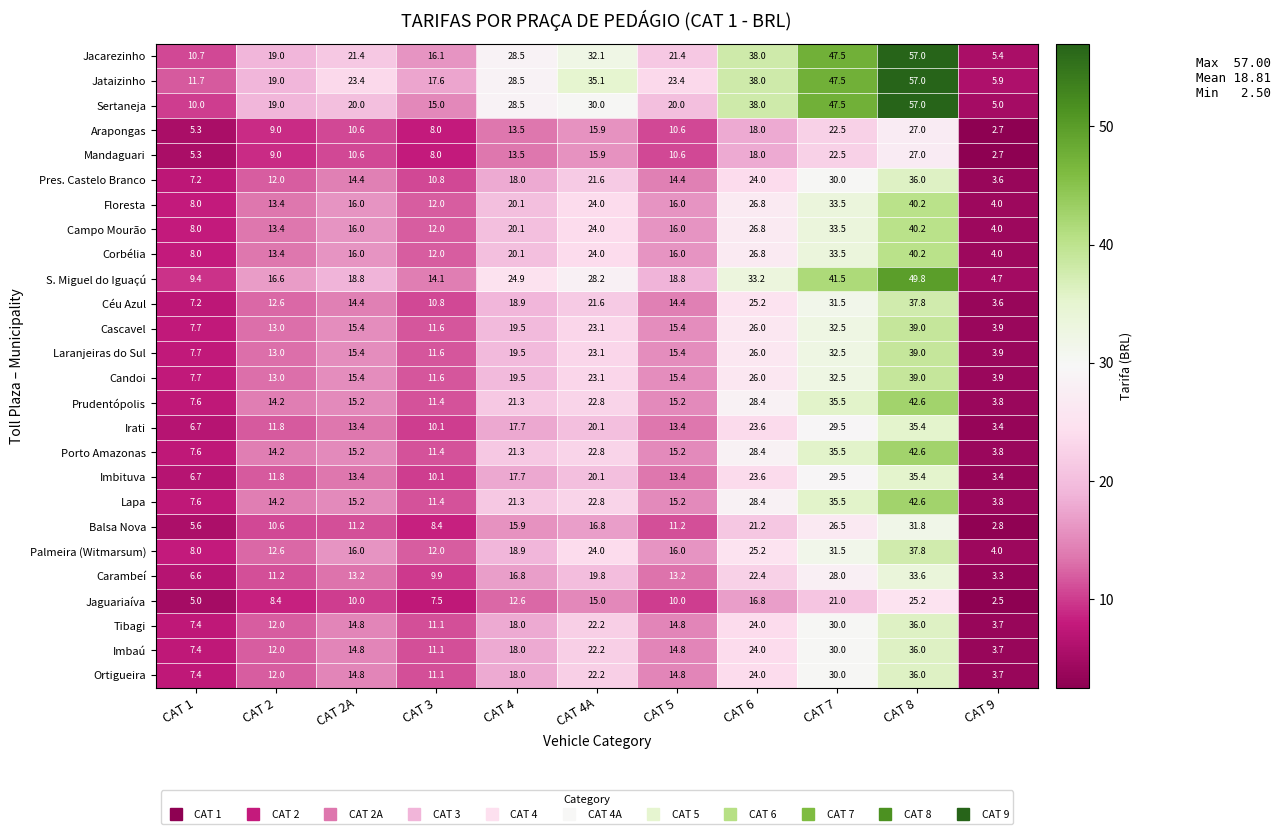

How many series are shown in this chart?

26